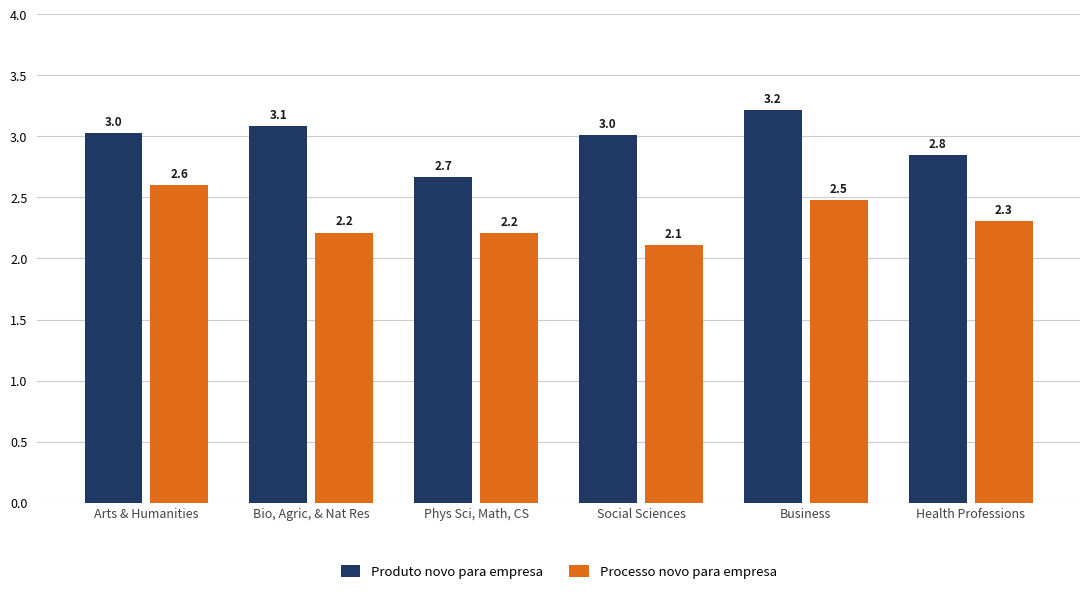

List the series in order of their peak value, highest first.

Produto novo para empresa, Processo novo para empresa